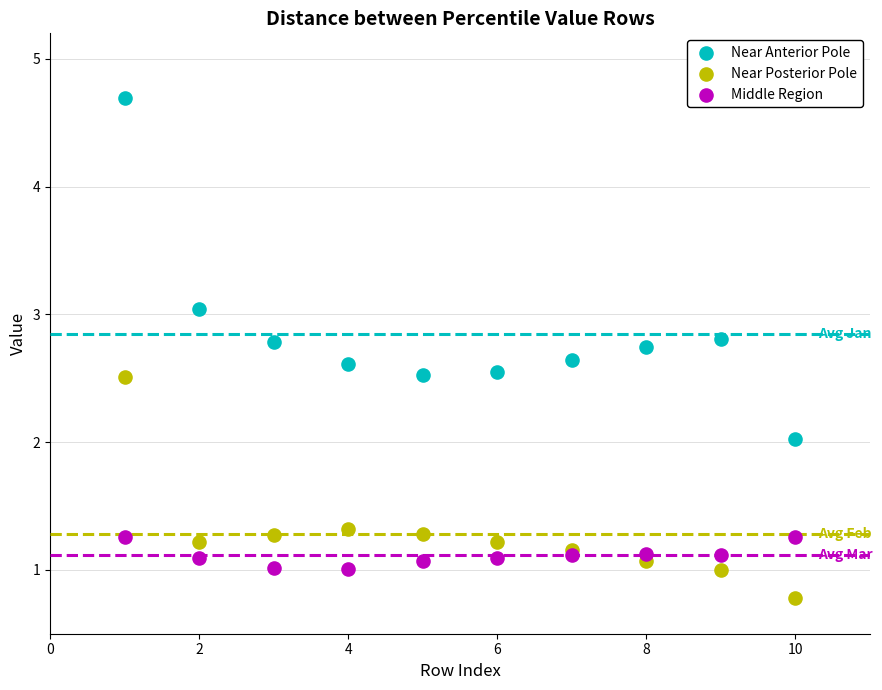

Which series has the largest Y range (max minus min)?

Near Anterior Pole